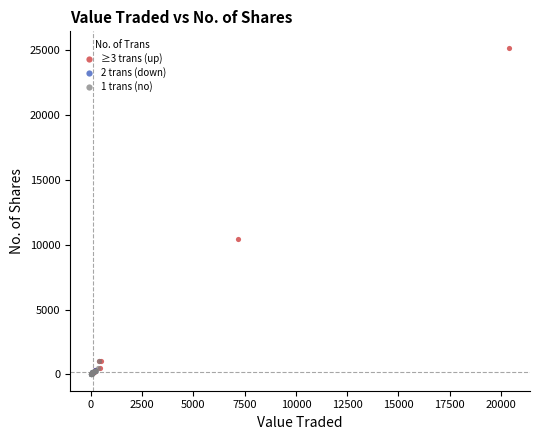

Which series contains the highest Y value?

≥3 trans (up)